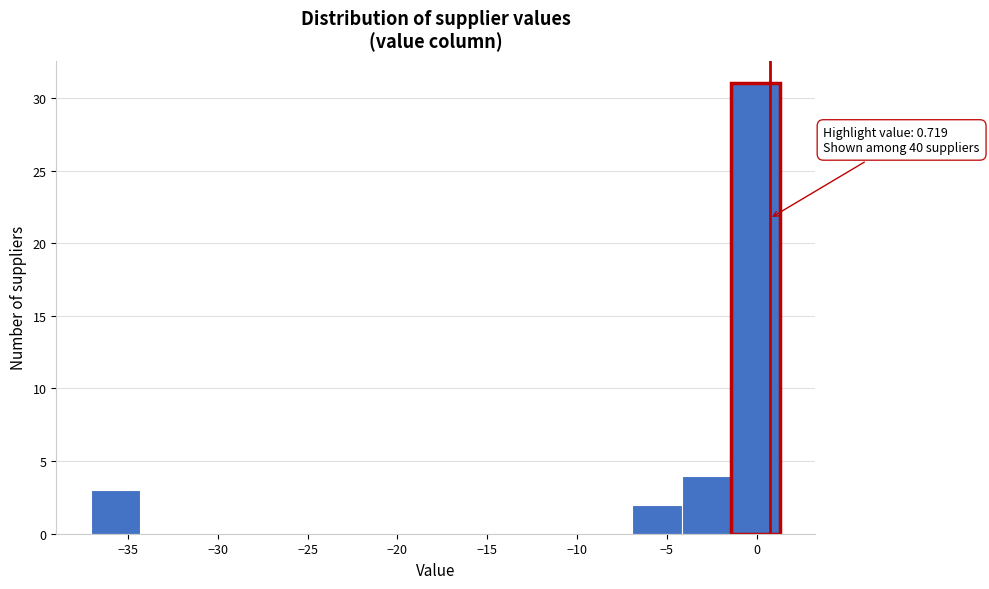

Over which range of the x-axis is the bar tallest?

-1.5 to 1.5